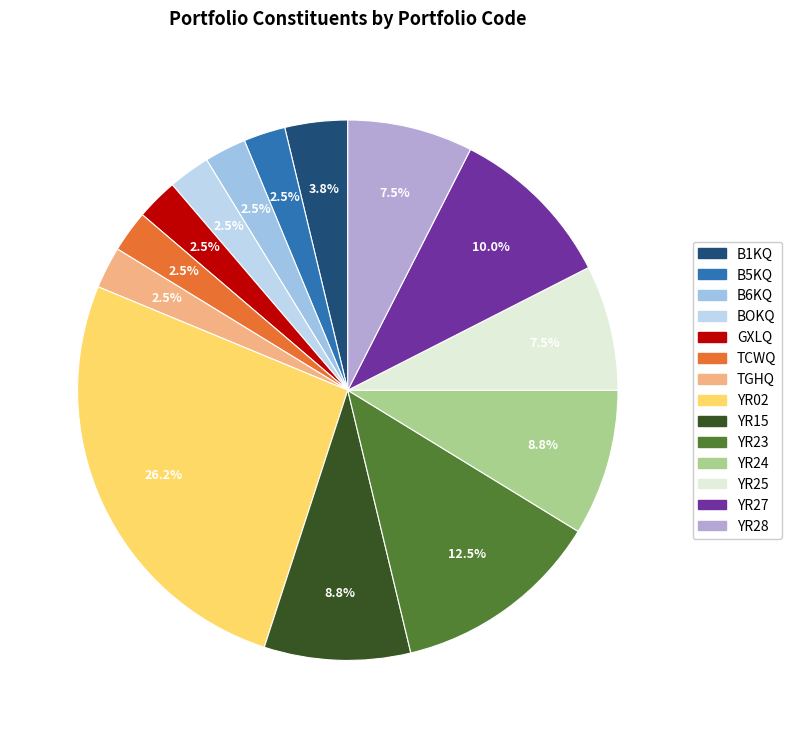

What is the change in value from B1KQ to YR23?

+7